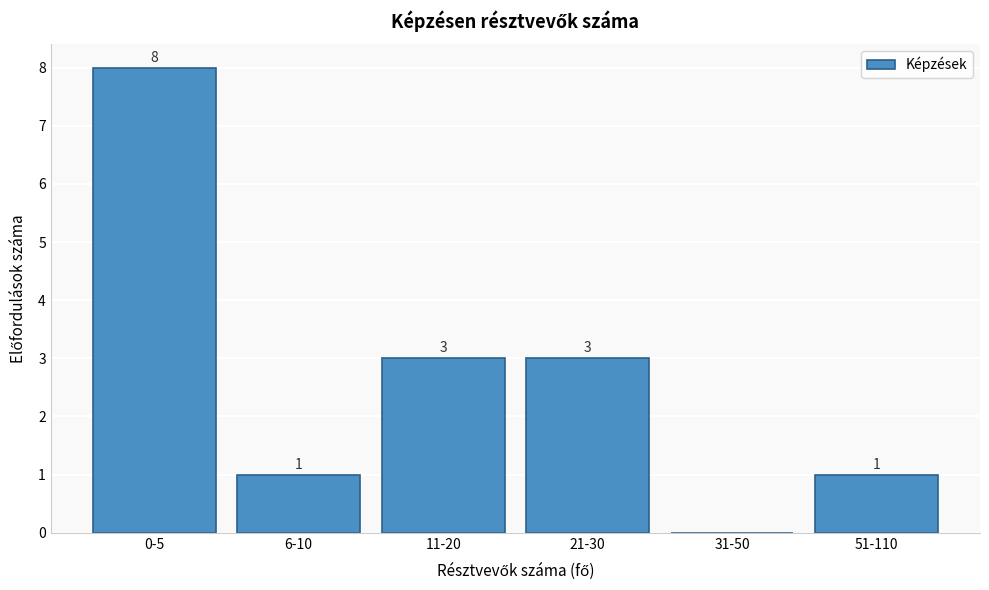

Reading left to right, what are all the values shown in this chart?

0-5=8	6-10=1	11-20=3	21-30=3	31-50=0	51-110=1